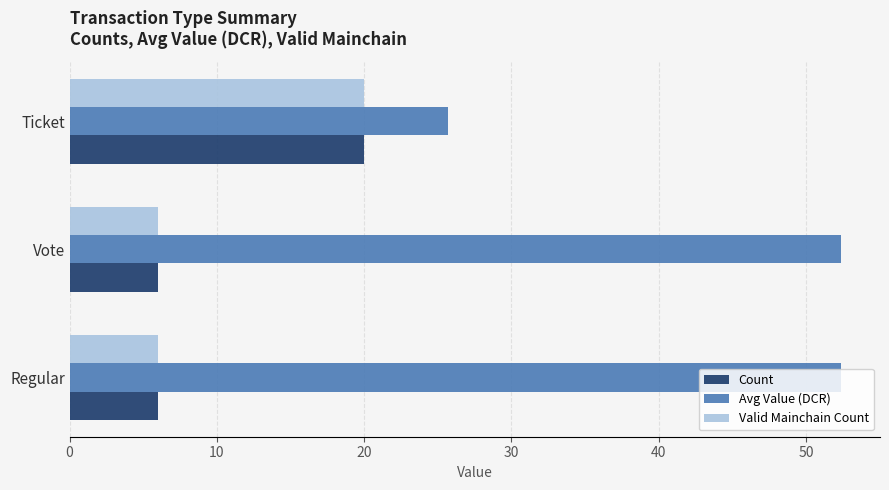

The value of Avg Value (DCR) at Regular is 52.4. True or false?

True